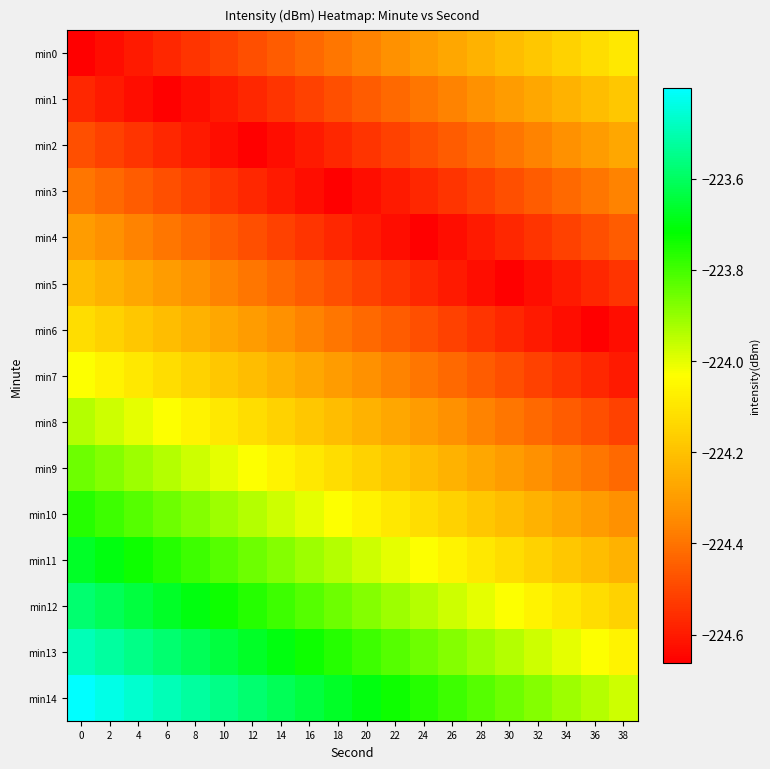

Reading left to right, extract all data points from this chart.

min0: 0=-224.7	2=-224.6	4=-224.6	6=-224.6	8=-224.5	10=-224.5	12=-224.5	14=-224.5	16=-224.4	18=-224.4	20=-224.4	22=-224.3	24=-224.3	26=-224.3	28=-224.2	30=-224.2	32=-224.2	34=-224.2	36=-224.1	38=-224.1
min1: 0=-224.6	2=-224.6	4=-224.6	6=-224.7	8=-224.6	10=-224.6	12=-224.6	14=-224.5	16=-224.5	18=-224.5	20=-224.5	22=-224.4	24=-224.4	26=-224.4	28=-224.3	30=-224.3	32=-224.3	34=-224.2	36=-224.2	38=-224.2
min2: 0=-224.5	2=-224.5	4=-224.5	6=-224.6	8=-224.6	10=-224.6	12=-224.7	14=-224.6	16=-224.6	18=-224.6	20=-224.5	22=-224.5	24=-224.5	26=-224.5	28=-224.4	30=-224.4	32=-224.4	34=-224.3	36=-224.3	38=-224.3
min3: 0=-224.4	2=-224.4	4=-224.5	6=-224.5	8=-224.5	10=-224.5	12=-224.6	14=-224.6	16=-224.6	18=-224.7	20=-224.6	22=-224.6	24=-224.6	26=-224.5	28=-224.5	30=-224.5	32=-224.5	34=-224.4	36=-224.4	38=-224.4
min4: 0=-224.3	2=-224.3	4=-224.4	6=-224.4	8=-224.4	10=-224.5	12=-224.5	14=-224.5	16=-224.5	18=-224.6	20=-224.6	22=-224.6	24=-224.7	26=-224.6	28=-224.6	30=-224.6	32=-224.5	34=-224.5	36=-224.5	38=-224.5
min5: 0=-224.2	2=-224.2	4=-224.3	6=-224.3	8=-224.3	10=-224.4	12=-224.4	14=-224.4	16=-224.5	18=-224.5	20=-224.5	22=-224.5	24=-224.6	26=-224.6	28=-224.6	30=-224.7	32=-224.6	34=-224.6	36=-224.6	38=-224.5
min6: 0=-224.1	2=-224.2	4=-224.2	6=-224.2	8=-224.2	10=-224.3	12=-224.3	14=-224.3	16=-224.4	18=-224.4	20=-224.4	22=-224.5	24=-224.5	26=-224.5	28=-224.5	30=-224.6	32=-224.6	34=-224.6	36=-224.7	38=-224.6
min7: 0=-224.0	2=-224.1	4=-224.1	6=-224.1	8=-224.2	10=-224.2	12=-224.2	14=-224.2	16=-224.3	18=-224.3	20=-224.3	22=-224.4	24=-224.4	26=-224.4	28=-224.5	30=-224.5	32=-224.5	34=-224.5	36=-224.6	38=-224.6
min8: 0=-223.9	2=-224.0	4=-224.0	6=-224.0	8=-224.1	10=-224.1	12=-224.1	14=-224.2	16=-224.2	18=-224.2	20=-224.2	22=-224.3	24=-224.3	26=-224.3	28=-224.4	30=-224.4	32=-224.4	34=-224.5	36=-224.5	38=-224.5
min9: 0=-223.9	2=-223.9	4=-223.9	6=-223.9	8=-224.0	10=-224.0	12=-224.0	14=-224.1	16=-224.1	18=-224.1	20=-224.2	22=-224.2	24=-224.2	26=-224.2	28=-224.3	30=-224.3	32=-224.3	34=-224.4	36=-224.4	38=-224.4
min10: 0=-223.8	2=-223.8	4=-223.8	6=-223.9	8=-223.9	10=-223.9	12=-223.9	14=-224.0	16=-224.0	18=-224.0	20=-224.1	22=-224.1	24=-224.1	26=-224.2	28=-224.2	30=-224.2	32=-224.2	34=-224.3	36=-224.3	38=-224.3
min11: 0=-223.7	2=-223.7	4=-223.7	6=-223.8	8=-223.8	10=-223.8	12=-223.9	14=-223.9	16=-223.9	18=-223.9	20=-224.0	22=-224.0	24=-224.0	26=-224.1	28=-224.1	30=-224.1	32=-224.2	34=-224.2	36=-224.2	38=-224.2
min12: 0=-223.6	2=-223.6	4=-223.6	6=-223.7	8=-223.7	10=-223.7	12=-223.8	14=-223.8	16=-223.8	18=-223.9	20=-223.9	22=-223.9	24=-223.9	26=-224.0	28=-224.0	30=-224.0	32=-224.1	34=-224.1	36=-224.1	38=-224.2
min13: 0=-223.5	2=-223.5	4=-223.6	6=-223.6	8=-223.6	10=-223.6	12=-223.7	14=-223.7	16=-223.7	18=-223.8	20=-223.8	22=-223.8	24=-223.9	26=-223.9	28=-223.9	30=-223.9	32=-224.0	34=-224.0	36=-224.0	38=-224.1
min14: 0=-223.4	2=-223.4	4=-223.5	6=-223.5	8=-223.5	10=-223.6	12=-223.6	14=-223.6	16=-223.6	18=-223.7	20=-223.7	22=-223.7	24=-223.8	26=-223.8	28=-223.8	30=-223.9	32=-223.9	34=-223.9	36=-223.9	38=-224.0